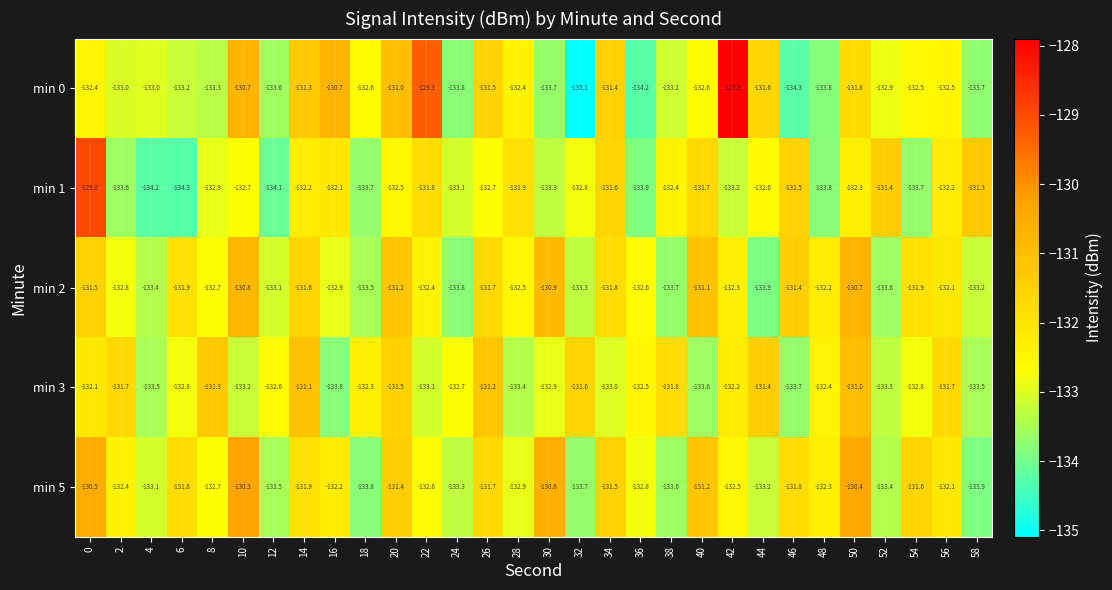

How many distinct data groups are displayed?

5